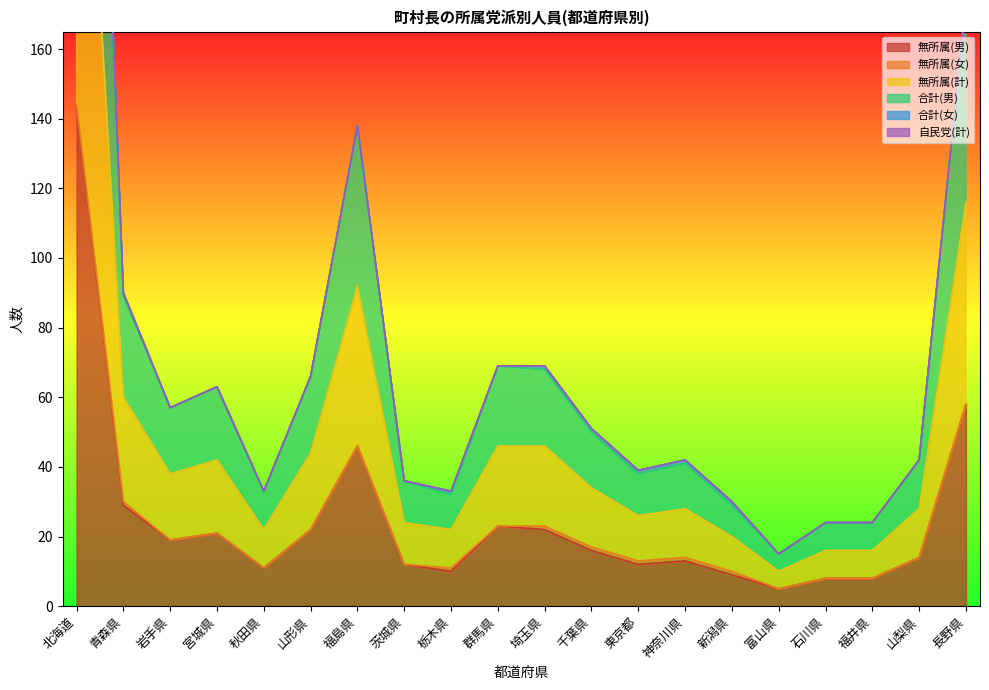

True or false: 無所属(男) and 合計(男) cross at least once.

False